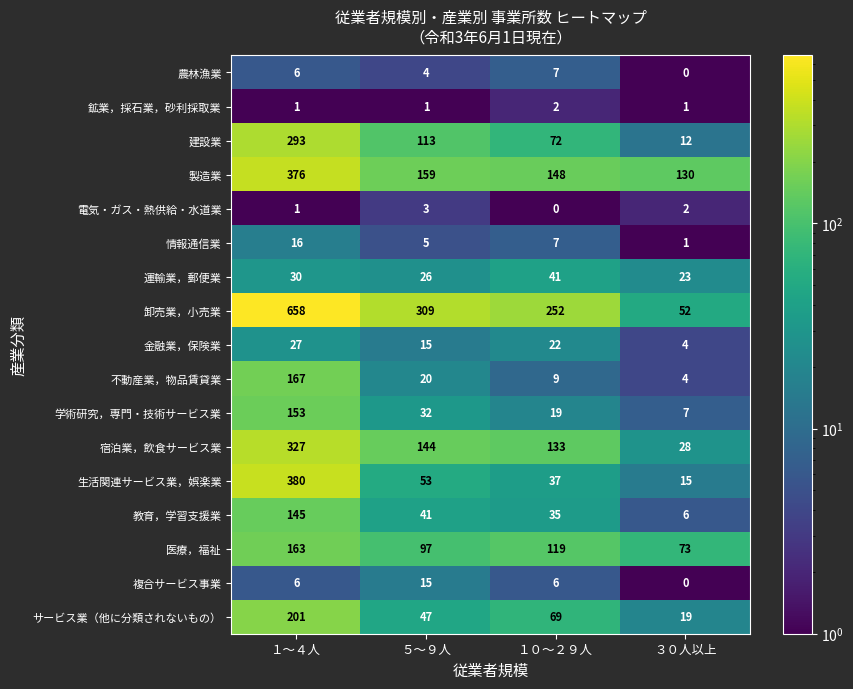

What is the maximum value shown in the chart?

658